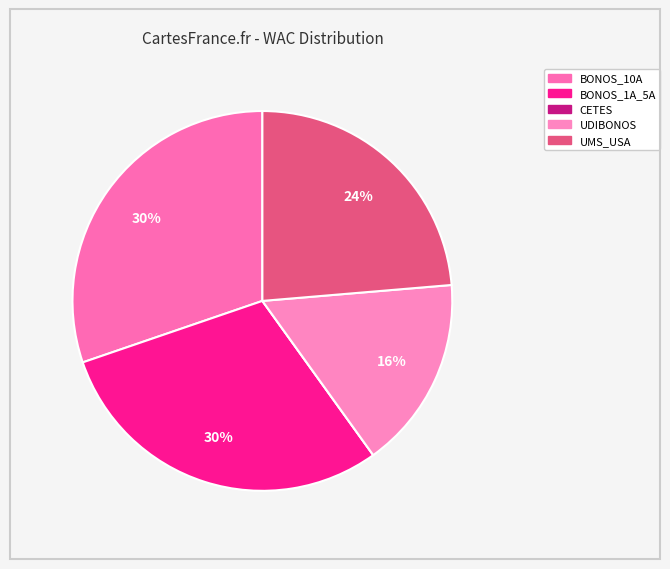

Rank the categories by value from highest to lowest.

VLMR_MEX_BONOS_10A, VLMR_MEX_BONOS_1A_5A, VLMR_UMS_USA, VLMR_MEX_UDIBONOS, VLMR_MEX_CETES